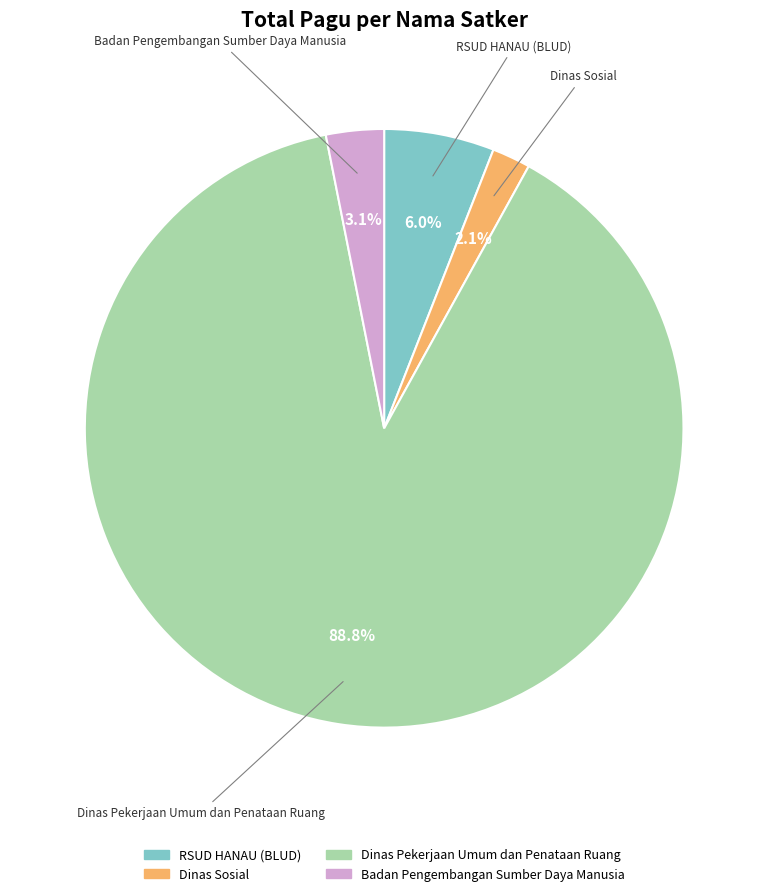

Does any single category account for the majority?

Yes